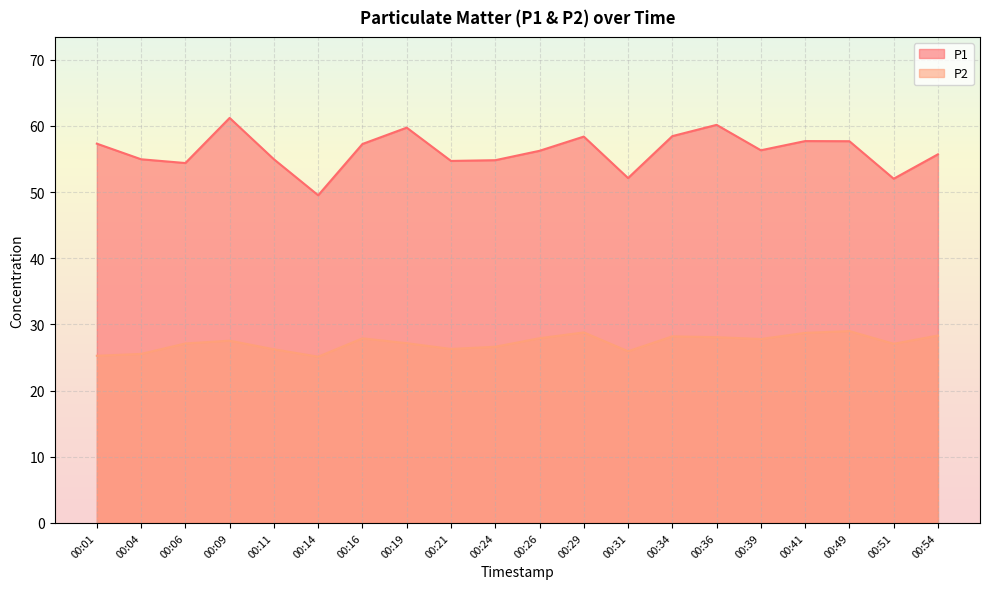

True or false: P1 and P2 intersect in this chart.

False